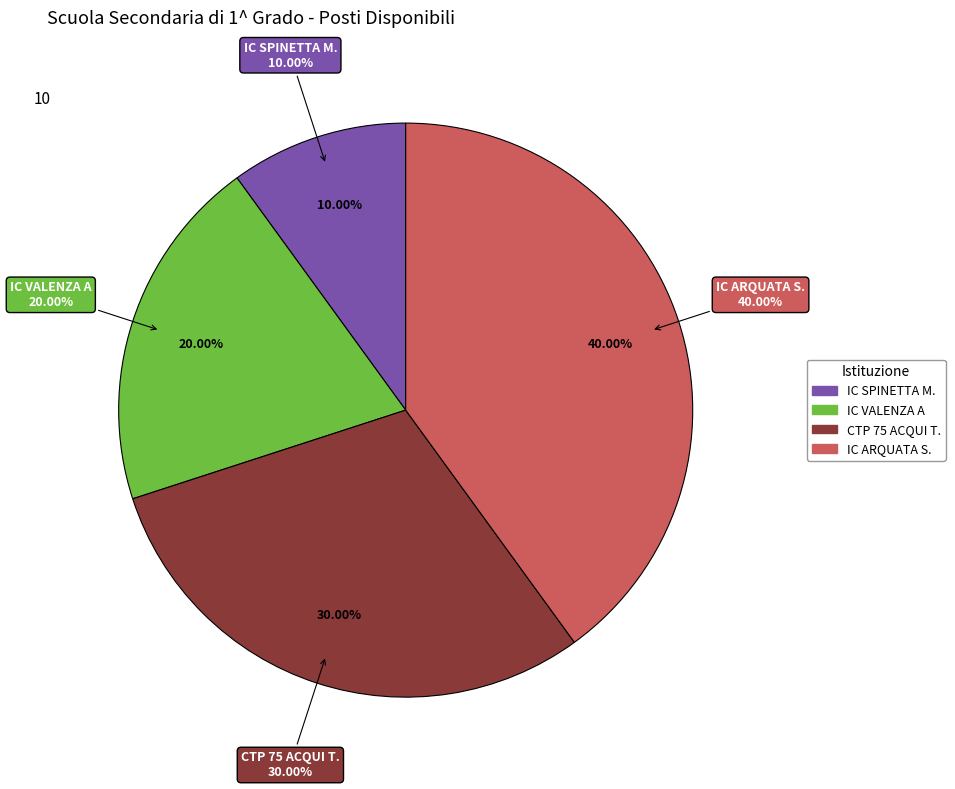

Combined, what portion of the pie is IC SPINETTA M. and IC VALENZA A?

30.0%